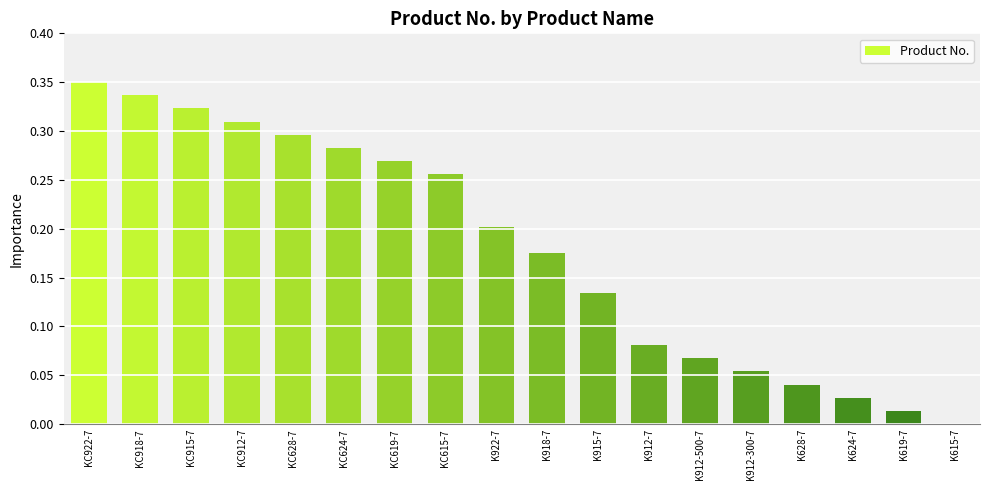

Is it true that the value at KC912-7 is 0.3?

True